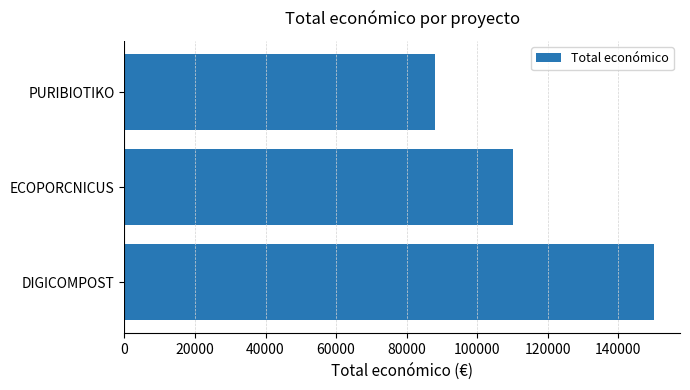

What is the sum of all values?

348328